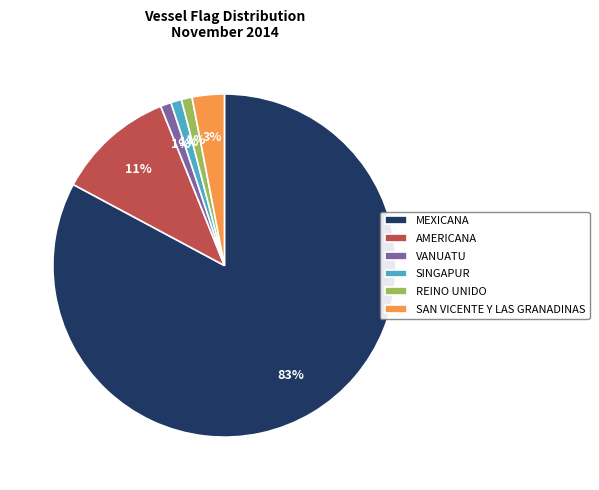

To the nearest percent, what portion does AMERICANA represent?

11%